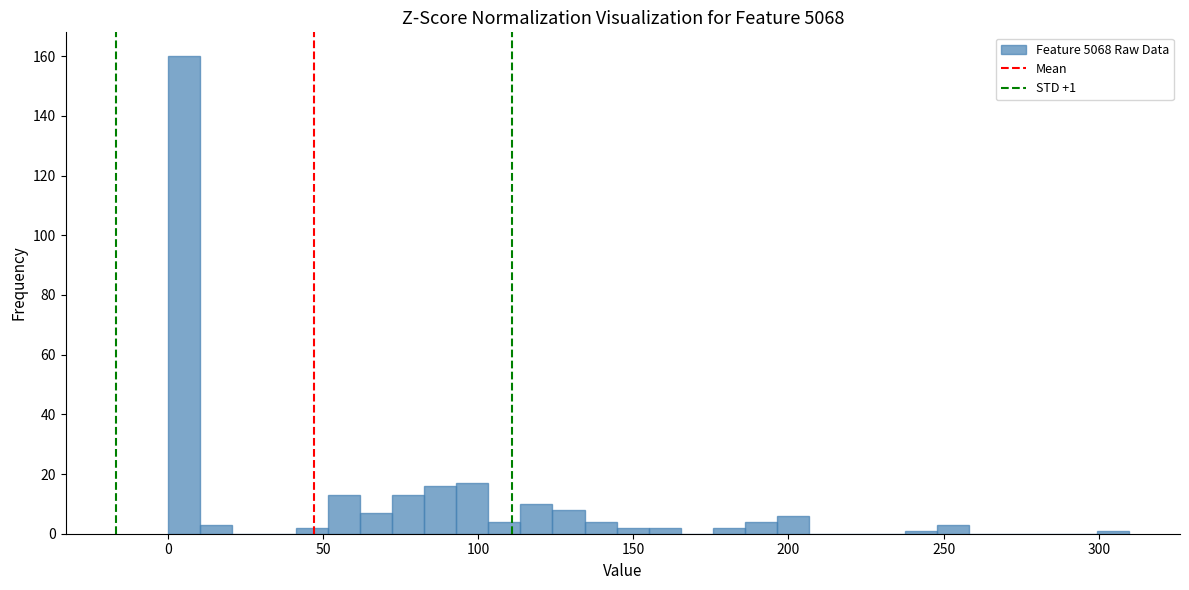

Read against the x-axis, roughly where is the centre of the tallest bar?

5